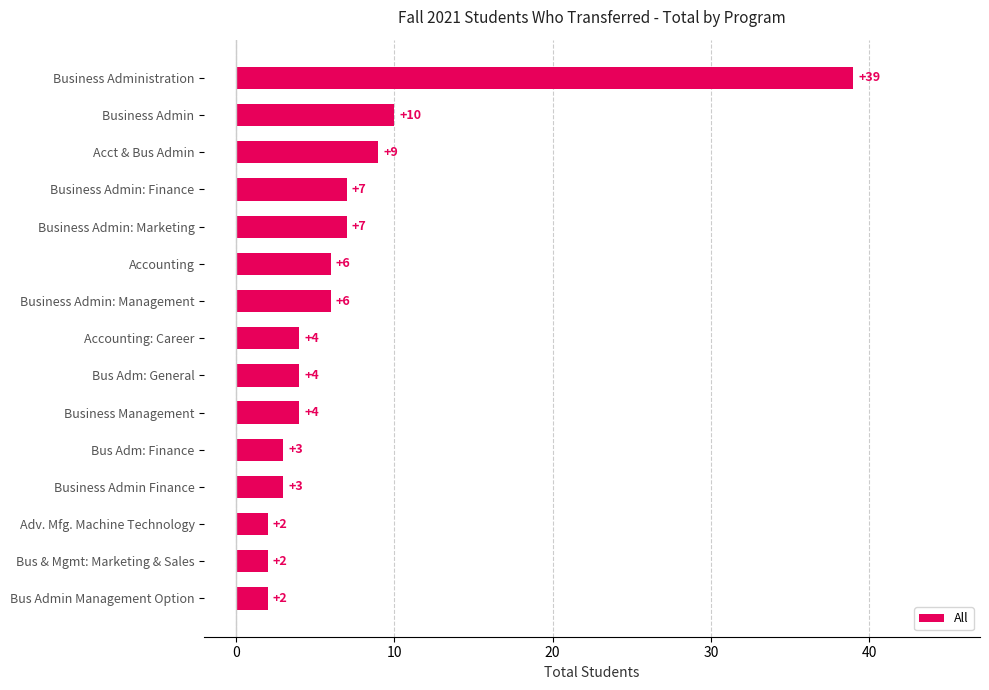

What is the sum of the values at Bus Adm: Finance and Accounting?

9